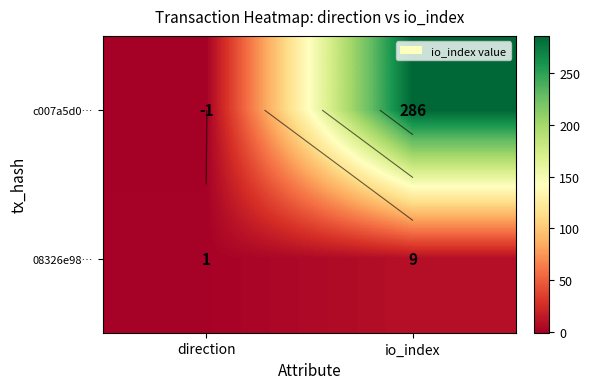

Which category has the highest value in the 08326e98… series?

io_index